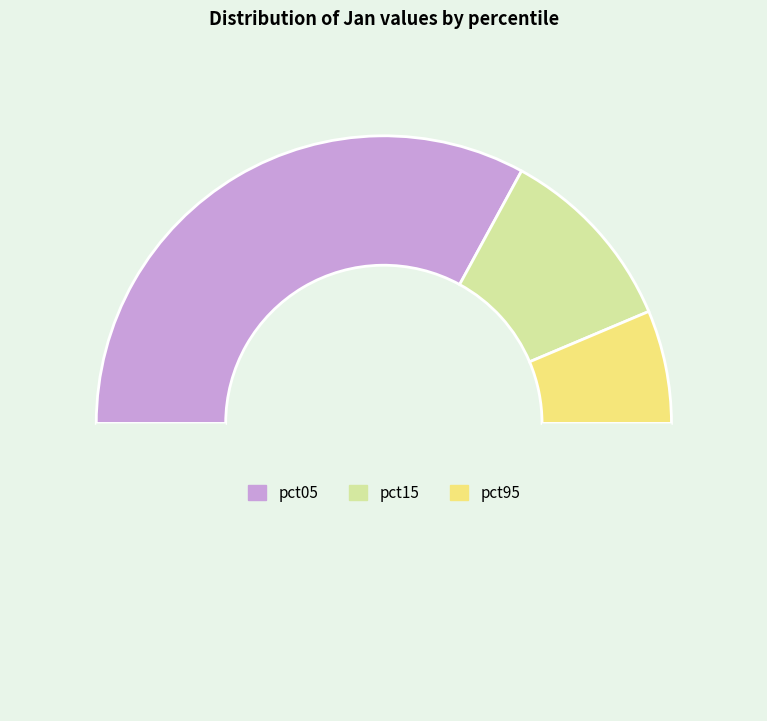

How many slices are in this pie chart?

4